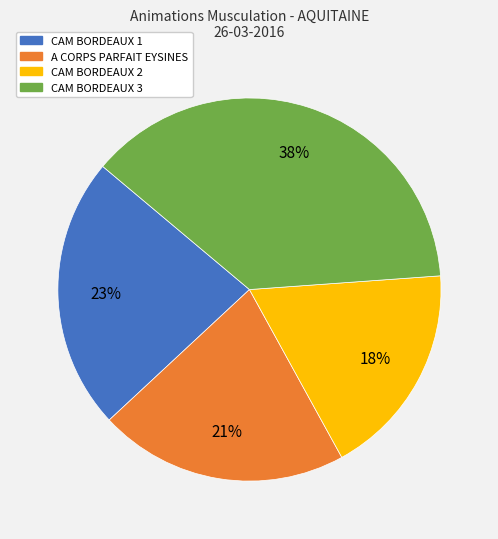

To the nearest percent, what portion does CAM BORDEAUX 3 represent?

38%